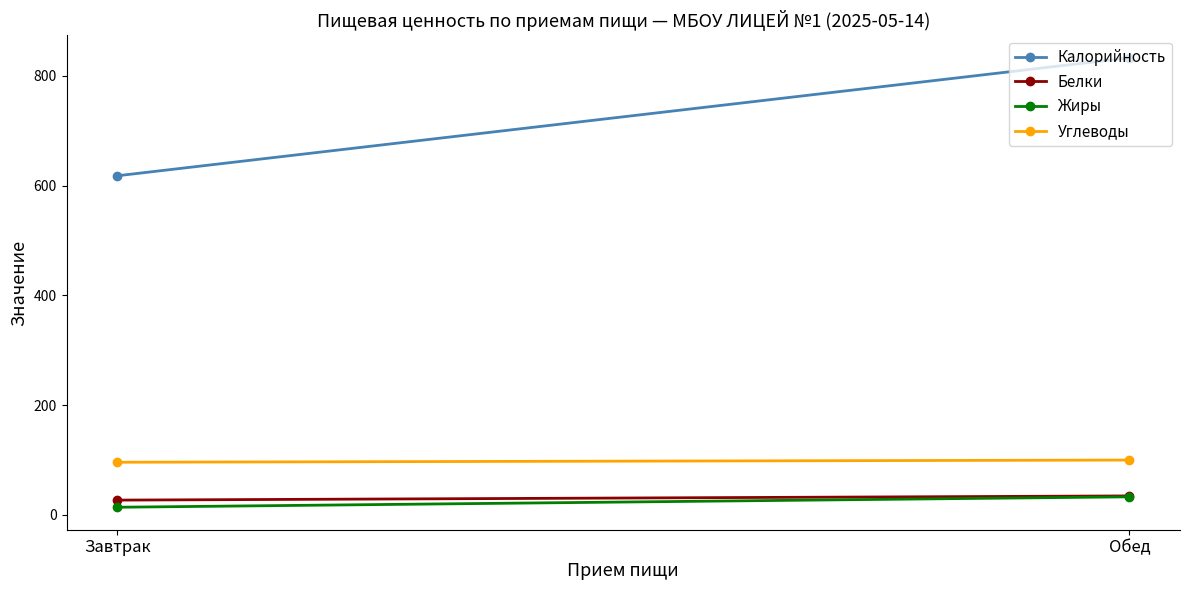

What is the difference between the Углеводы values at Обед and Завтрак?

4.0